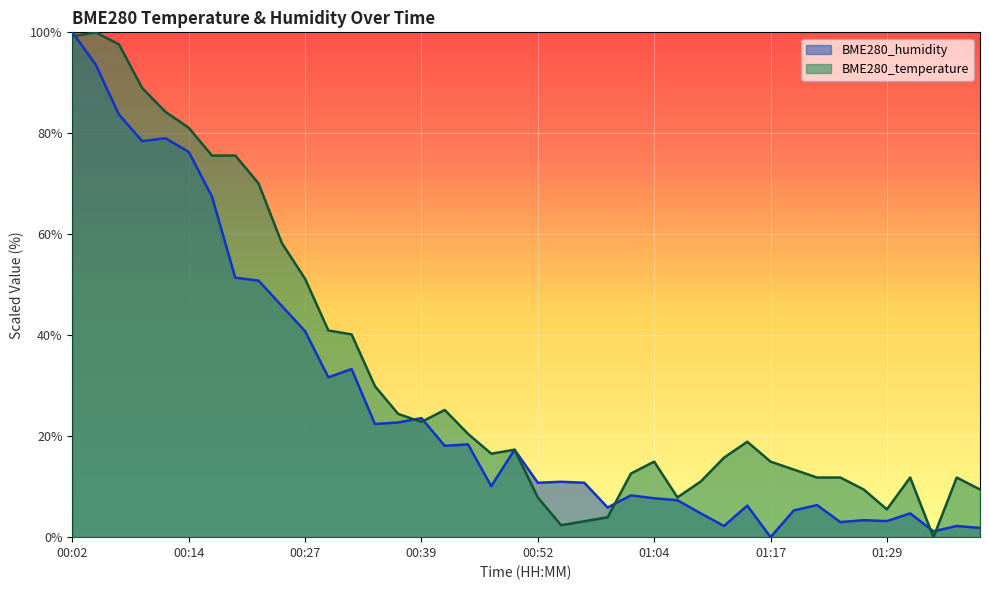

Rank the series by their maximum value, from highest to lowest.

BME280_humidity, BME280_temperature